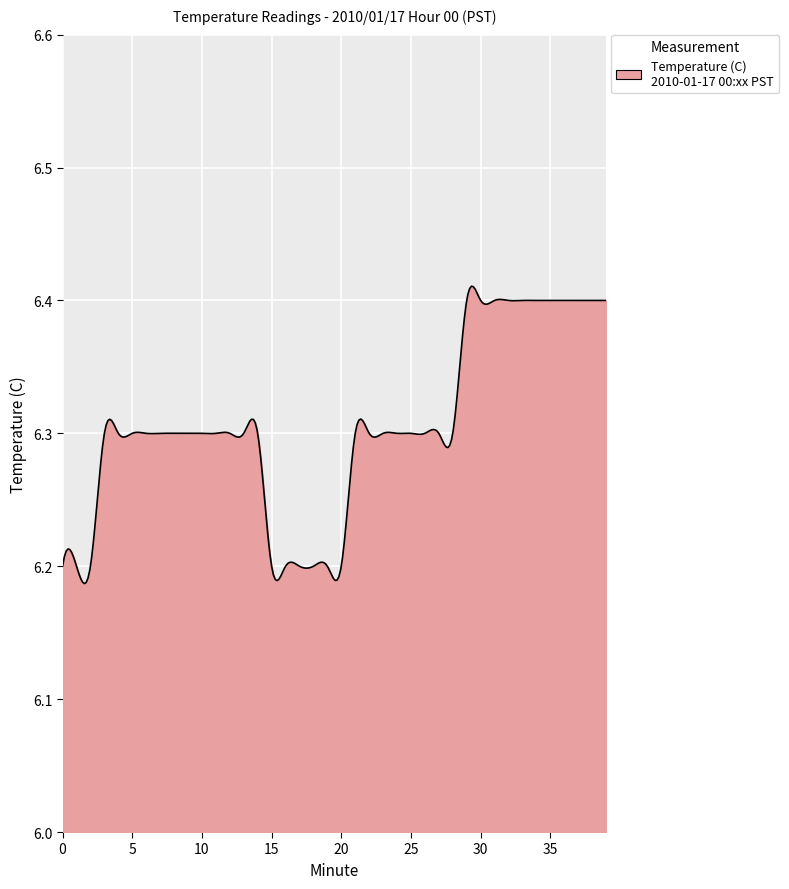

How many lines are shown in the chart?

1